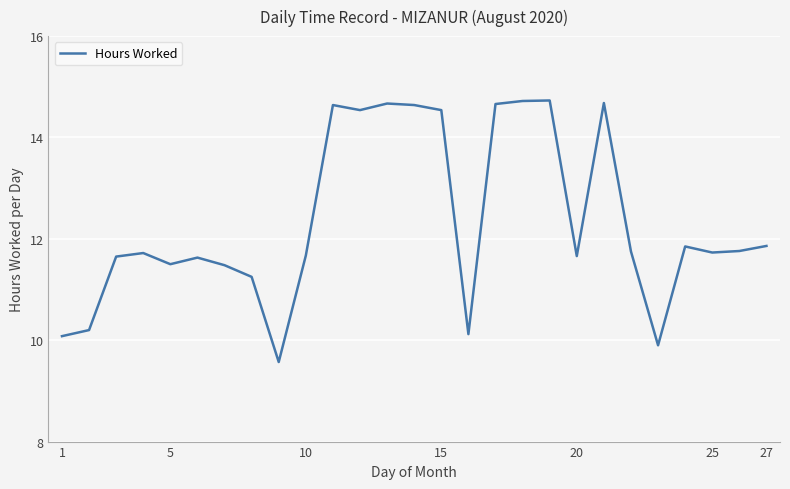

What is the greatest value displayed?

14.7